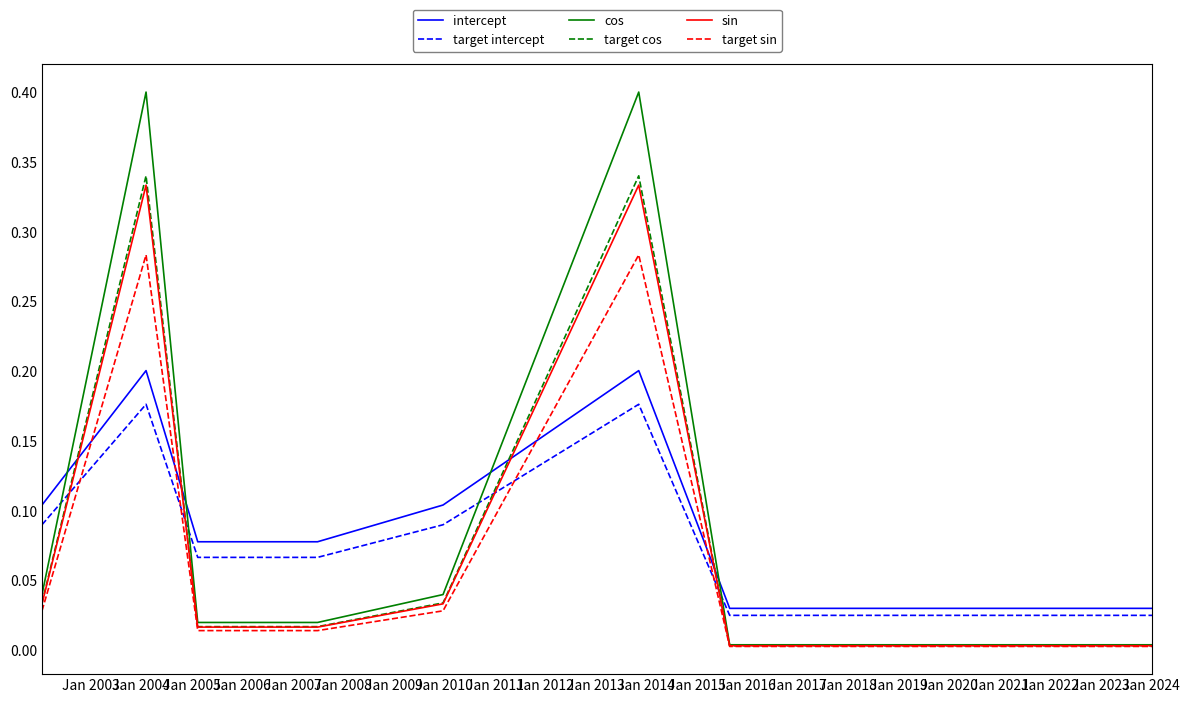

What is the greatest value displayed?

0.4